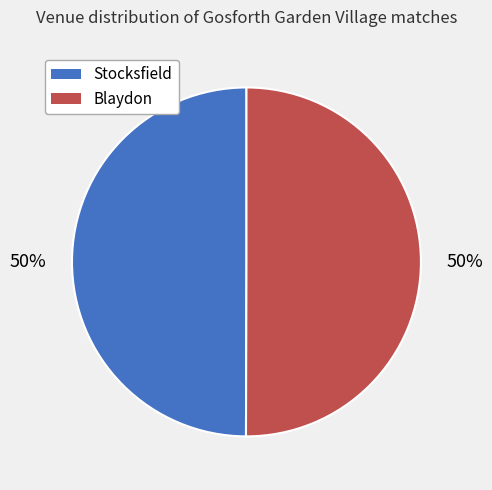

Approximately how many times larger is the value at Blaydon compared to Stocksfield?

1.0